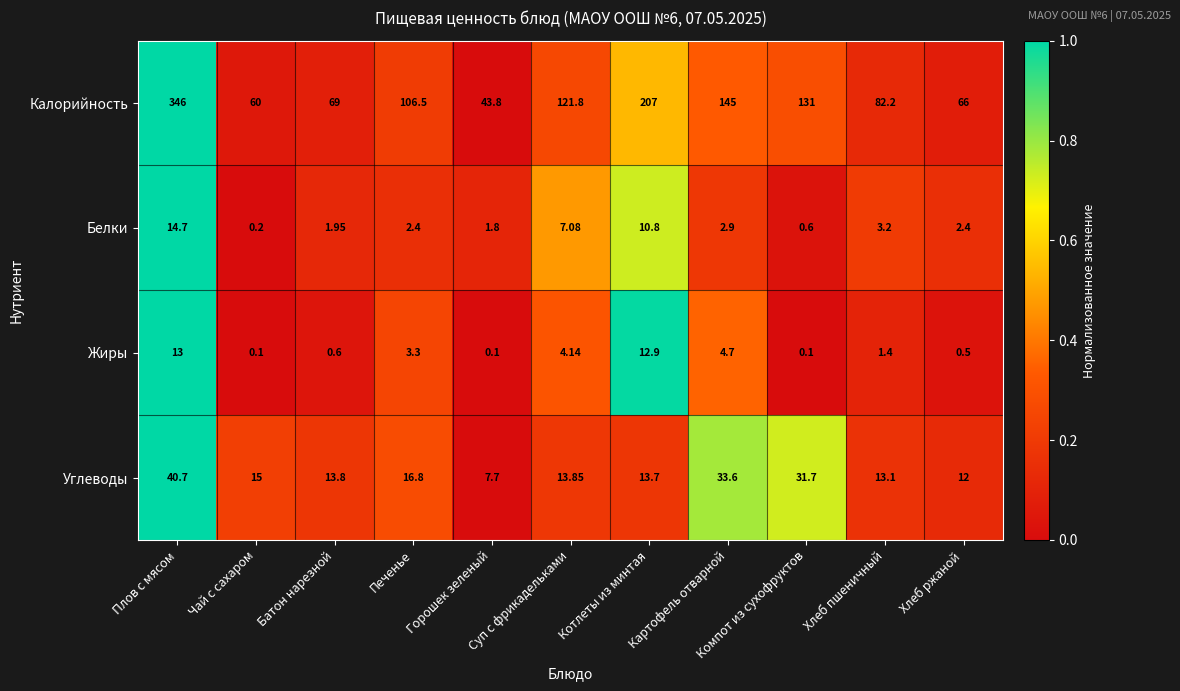

At which label does Калорийность first exceed 106?

Плов с мясом